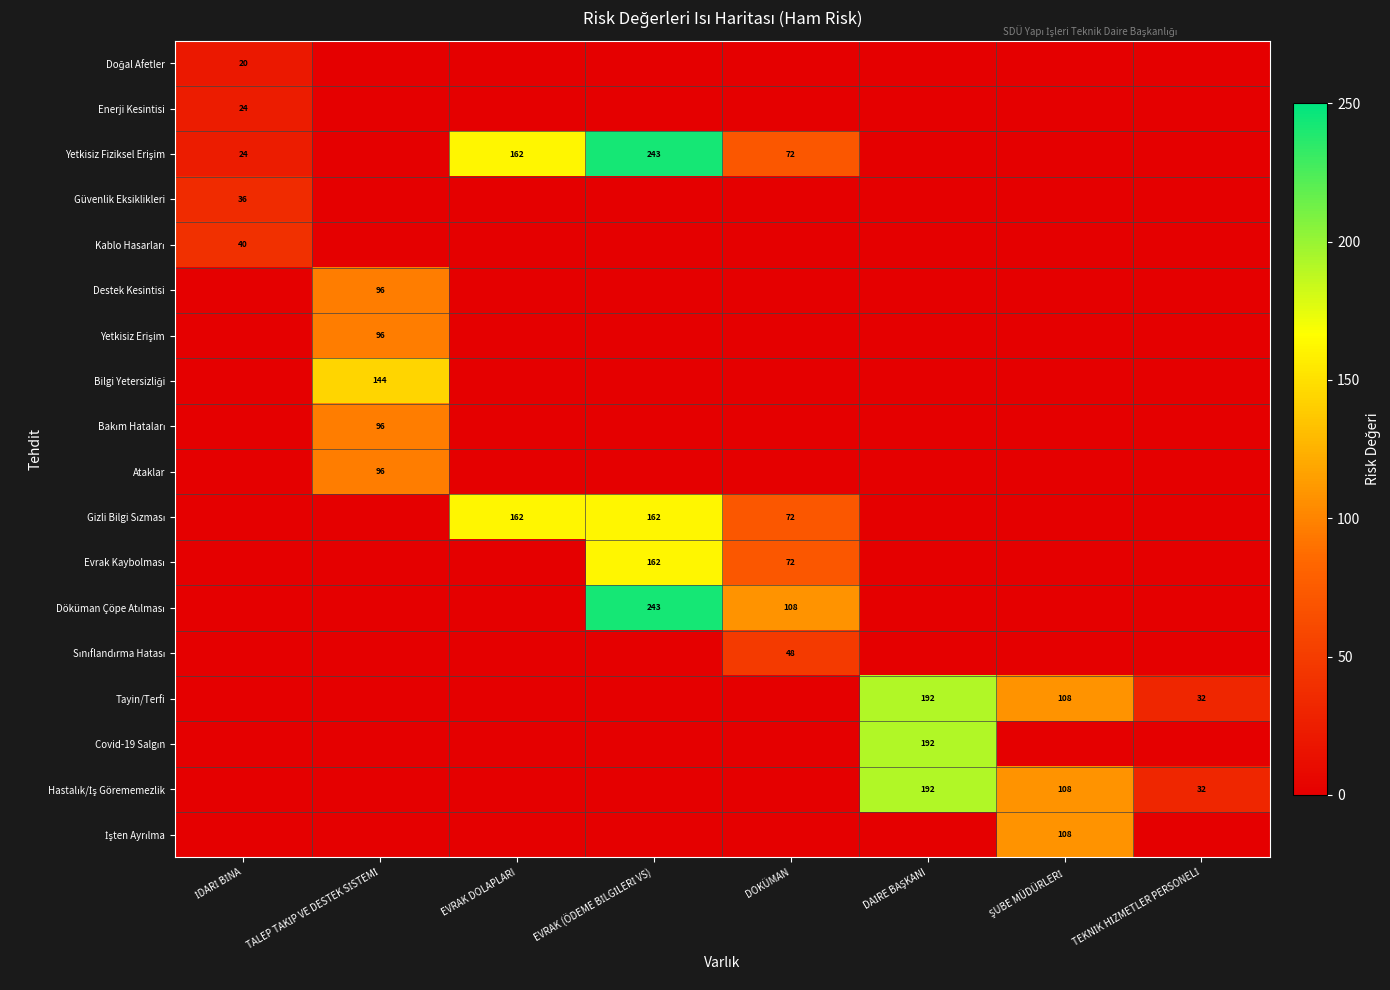

What is the difference between the maximum and second lowest values in the Tayin/Terfi series?

192